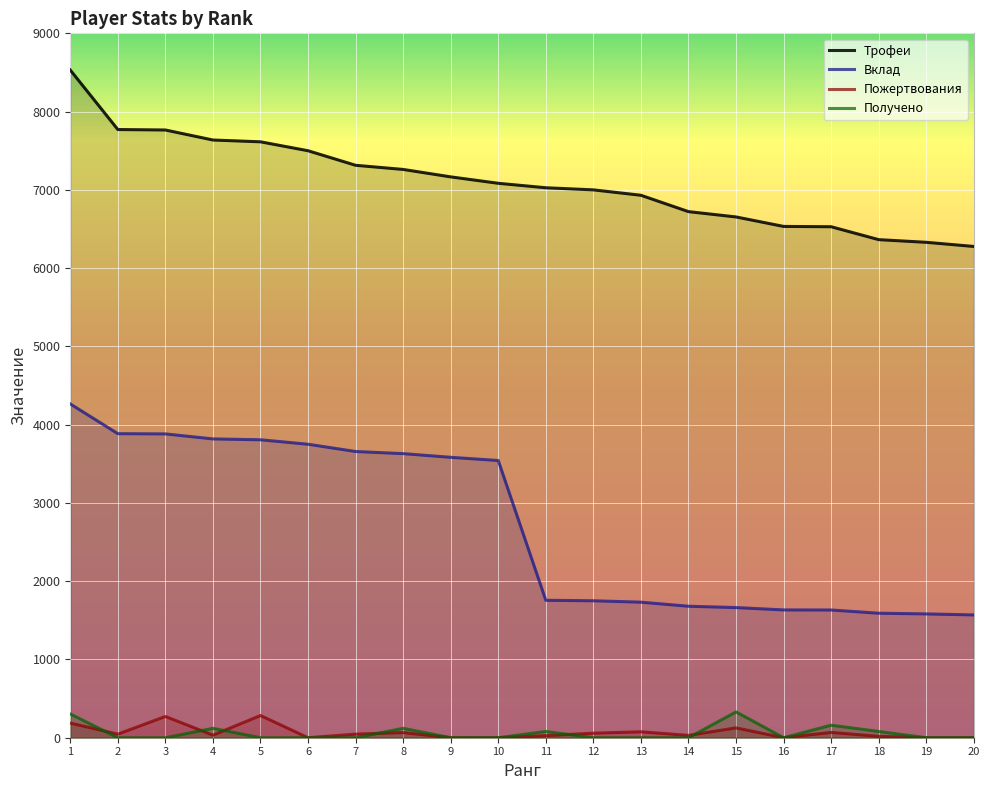

True or false: Трофеи has more than 1 points higher than both neighbors.

False